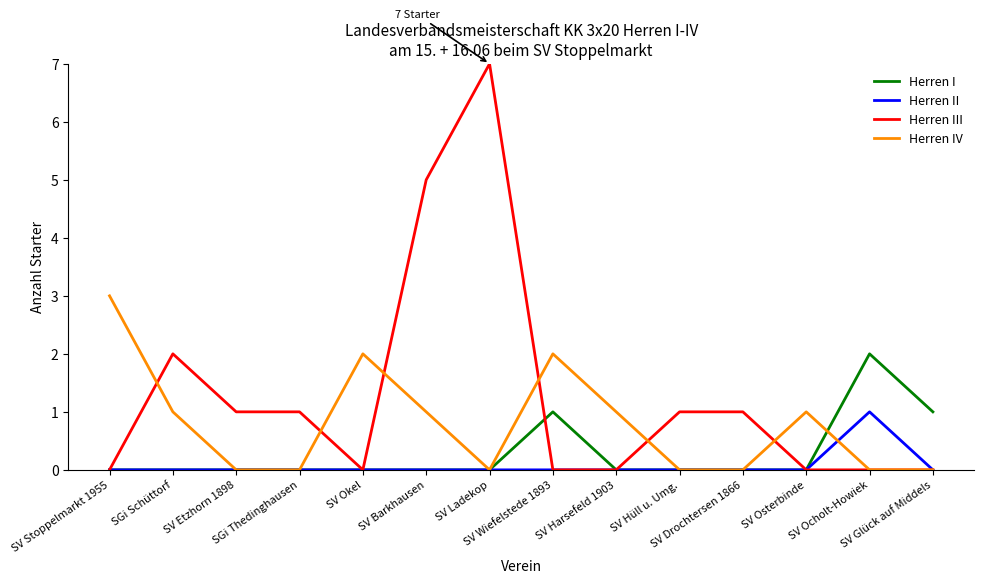

List the series in order of their overall mean, highest first.

Herren III, Herren IV, Herren I, Herren II